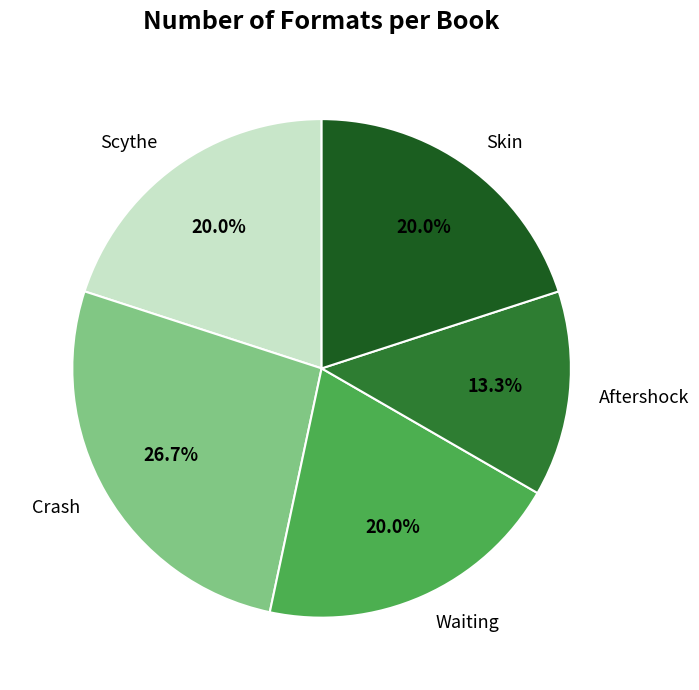

Is it true that Scythe is 33% of the pie?

False